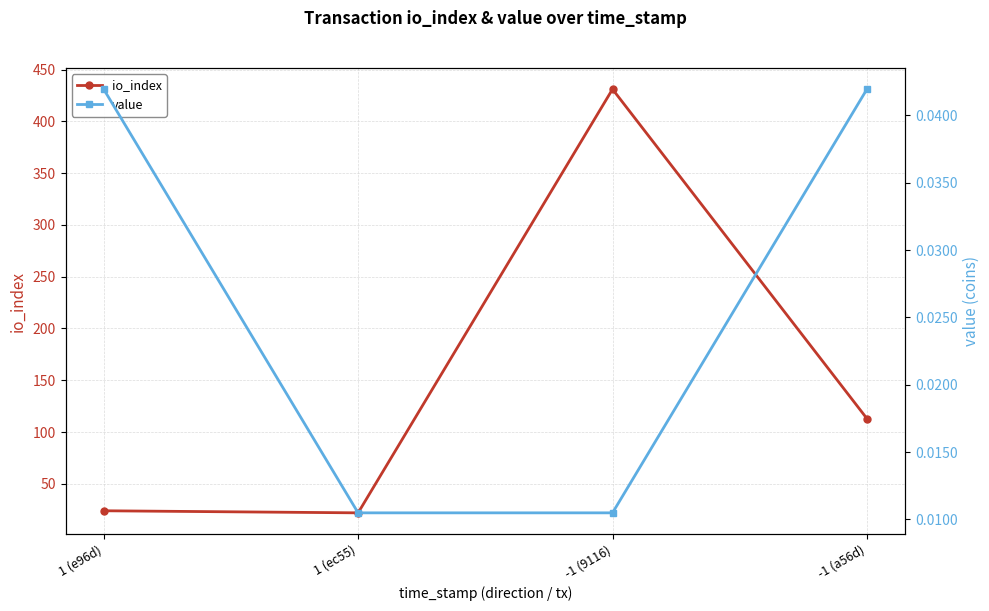

What position from the right is 1 (e96d)?

4